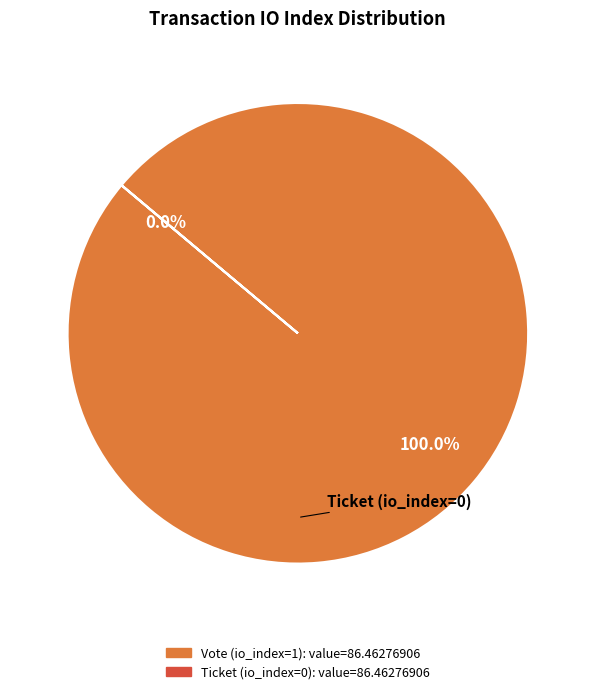

True or false: Vote (io_index=1) accounts for 100% of the total.

True